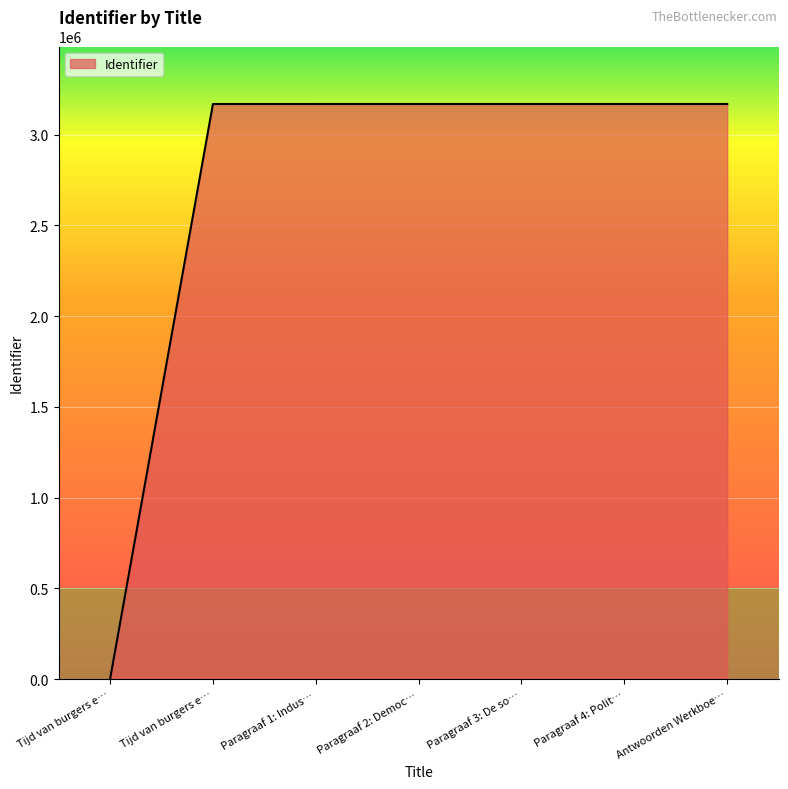

How many series are shown in this chart?

1